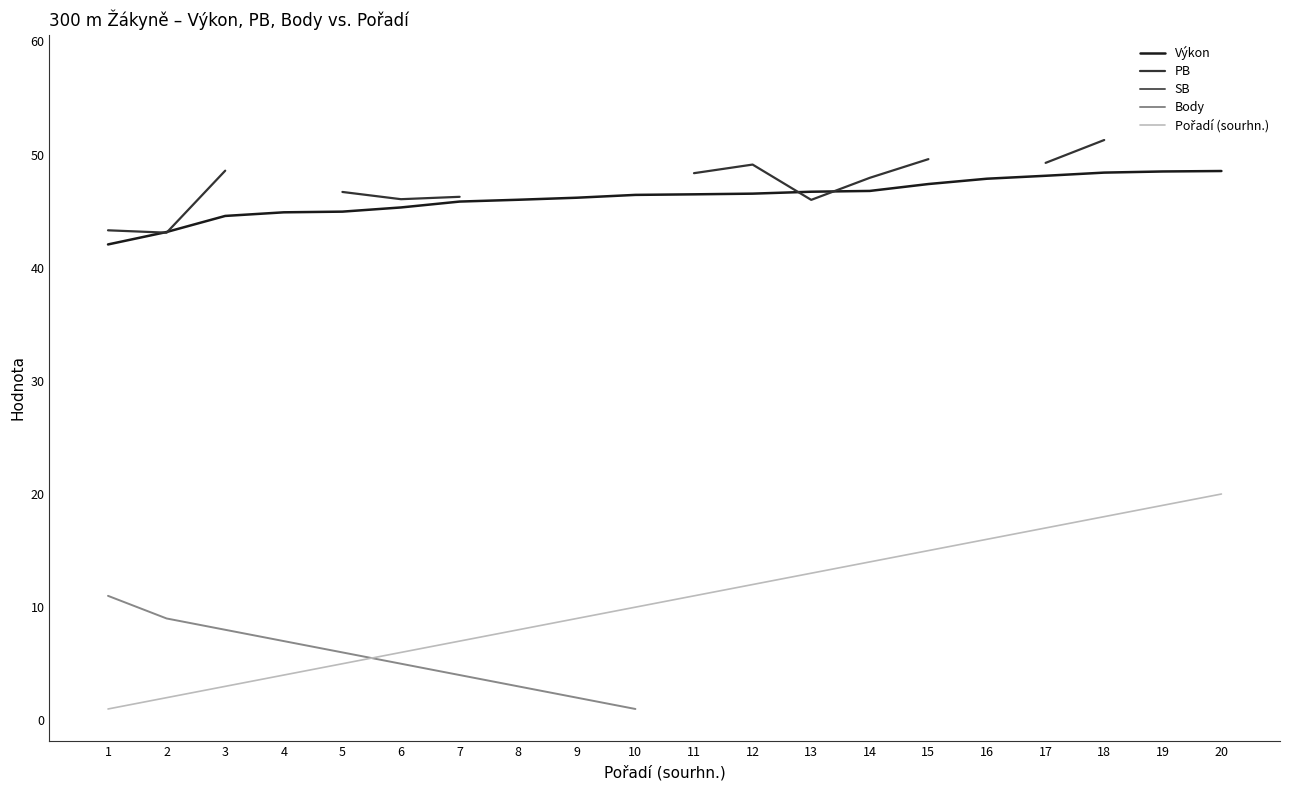

The value of Body at 7 is 4.0. True or false?

True